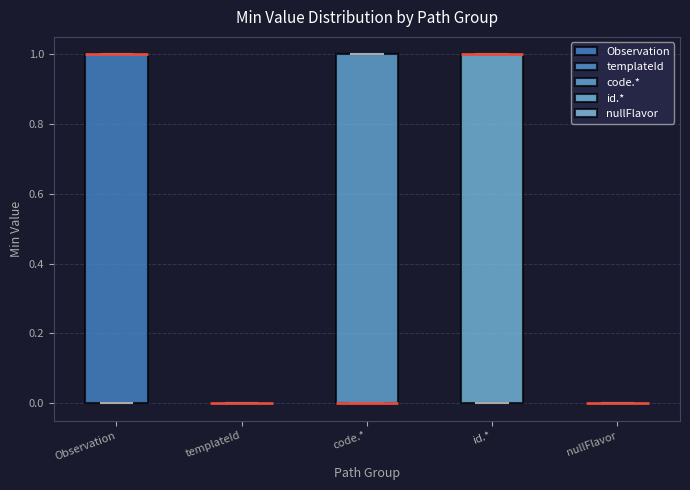

Where is the upper edge of the box for Observation on the y-axis? The values are not printed on the chart, so give them approximately, as read against the axis.

1